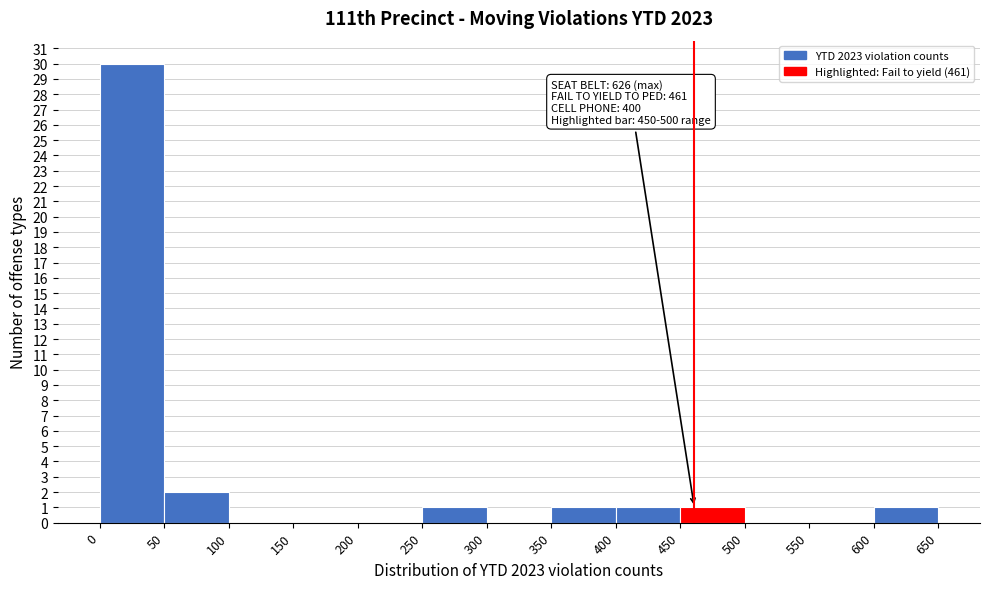

Which range on the x-axis has the tallest bar?

0 to 50